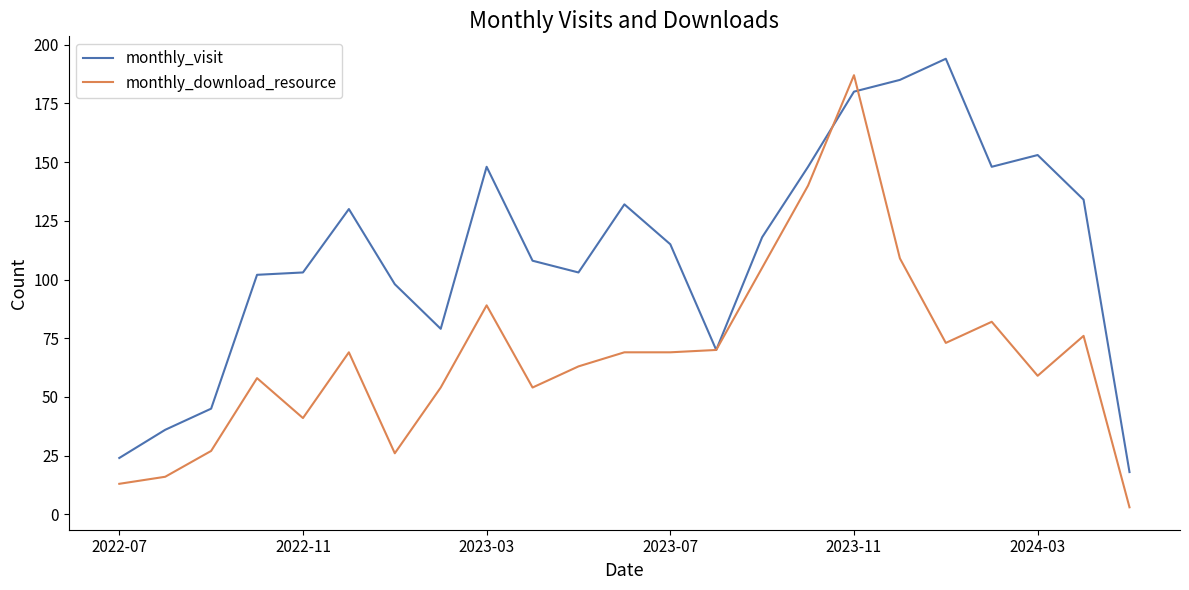

What is the maximum value shown in the chart?

194